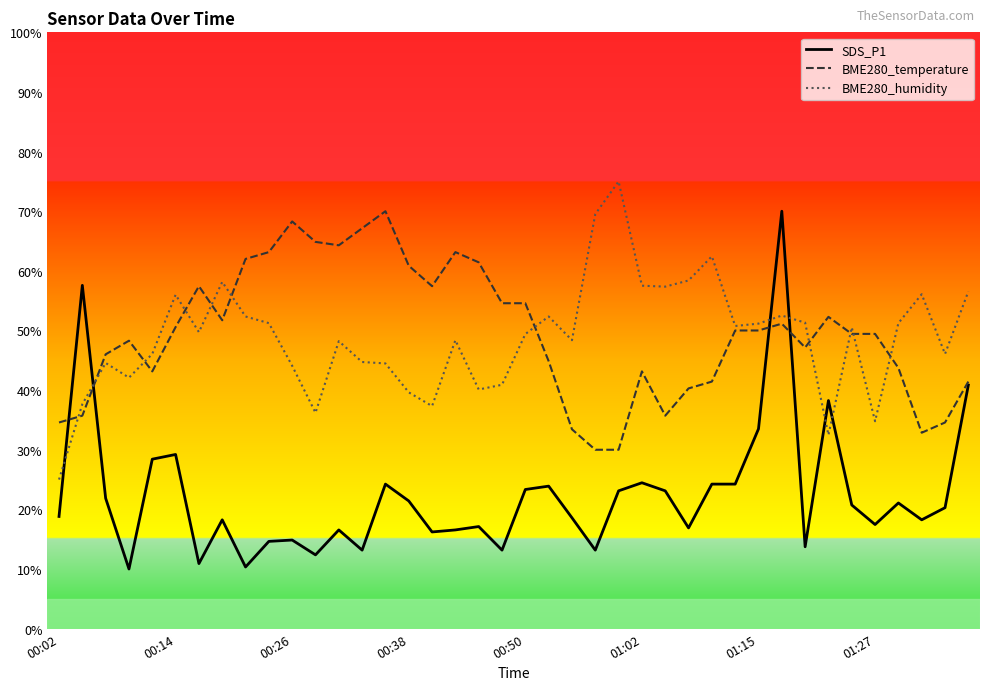

What is the minimum value shown in the chart?

10.0